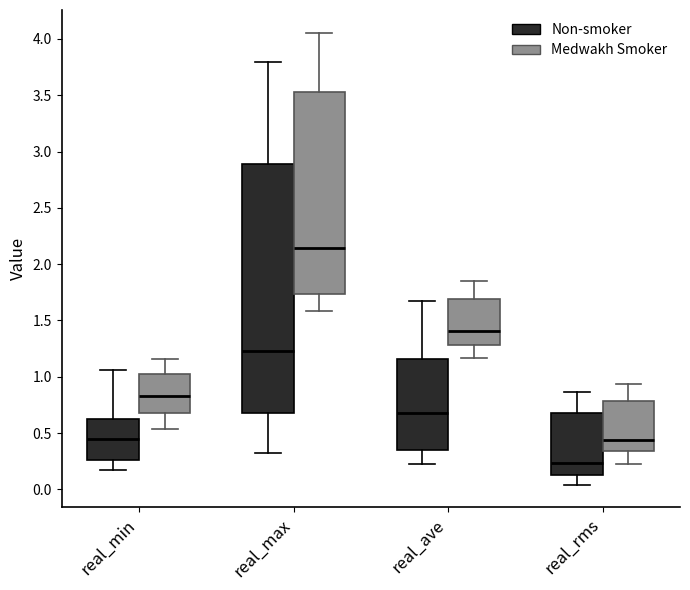

Reading left to right, transcribe this box plot: for each box, give where its median line is, the range the box spans, and where its two whiskers end, as read against the y-axis. The values are not printed on the chart, so give them approximately, as read against the axis.

real_min (Non-smoker): median 0.45, box 0.25 to 0.60, whiskers 0.15 to 1.05
real_min (Medwakh Smoker): median 0.85, box 0.70 to 1.05, whiskers 0.55 to 1.15
real_max (Non-smoker): median 1.25, box 0.70 to 2.90, whiskers 0.30 to 3.80
real_max (Medwakh Smoker): median 2.15, box 1.75 to 3.55, whiskers 1.60 to 4.05
real_ave (Non-smoker): median 0.70, box 0.35 to 1.15, whiskers 0.25 to 1.65
real_ave (Medwakh Smoker): median 1.40, box 1.30 to 1.70, whiskers 1.15 to 1.85
real_rms (Non-smoker): median 0.25, box 0.15 to 0.70, whiskers 0.05 to 0.85
real_rms (Medwakh Smoker): median 0.45, box 0.35 to 0.80, whiskers 0.20 to 0.95